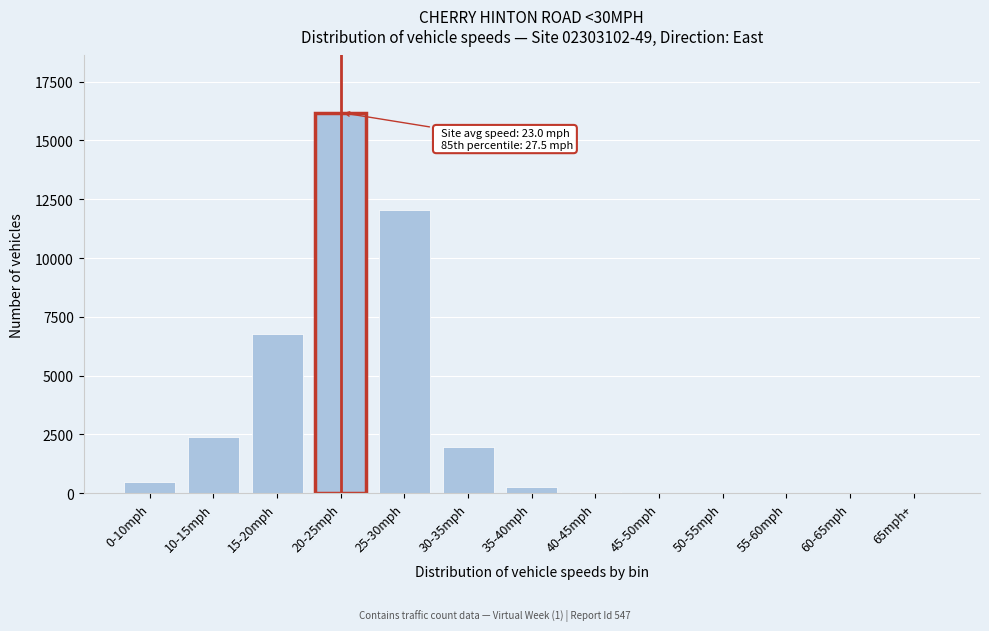

What is the maximum value shown in the chart?

16186